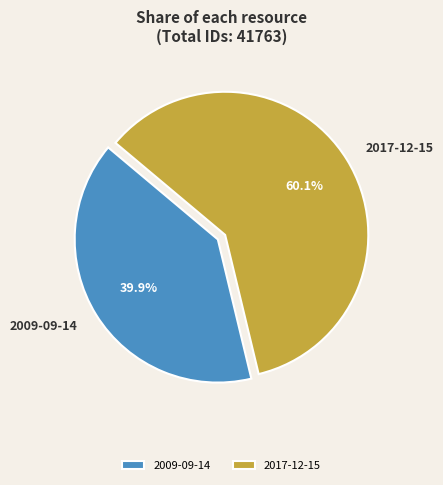

Is there a majority slice in this chart?

Yes